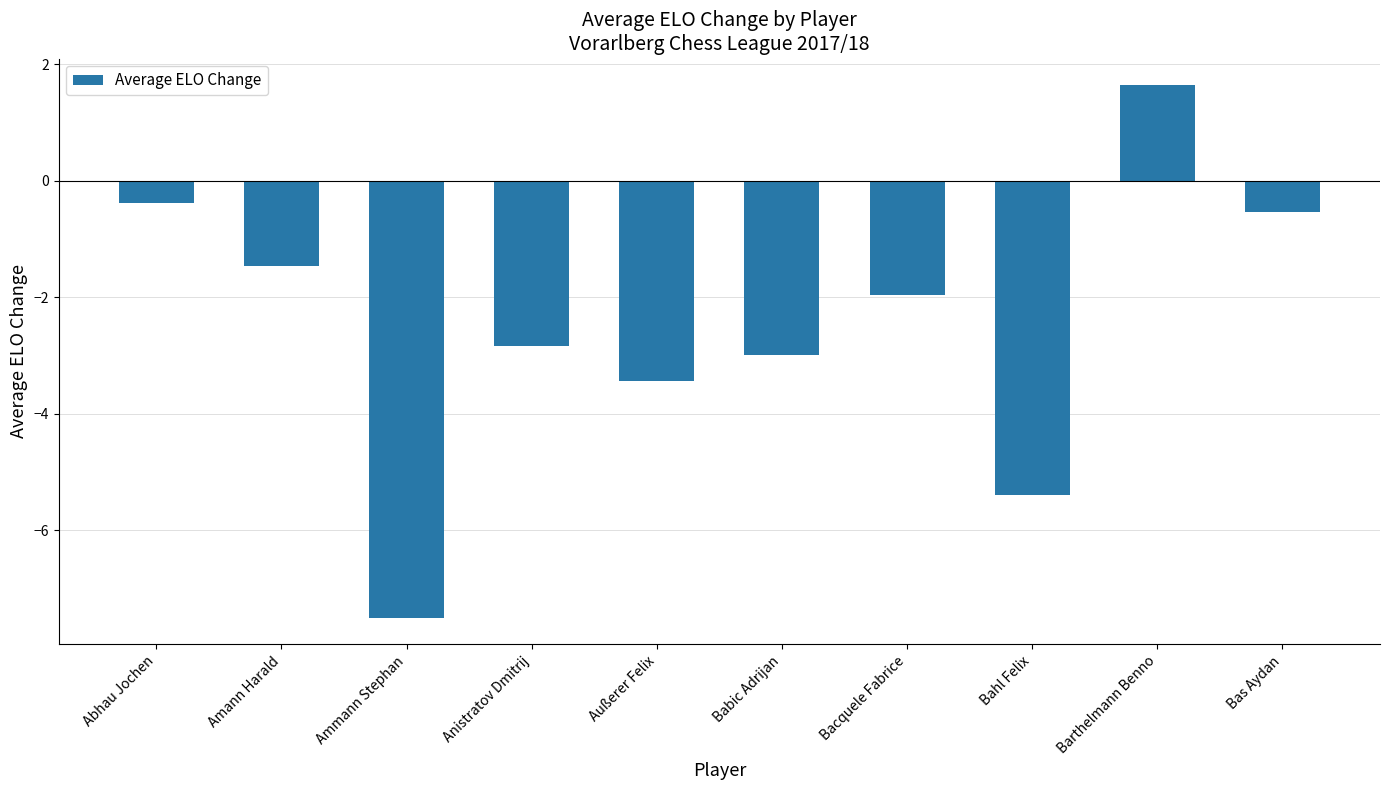

How many values are below zero?

9